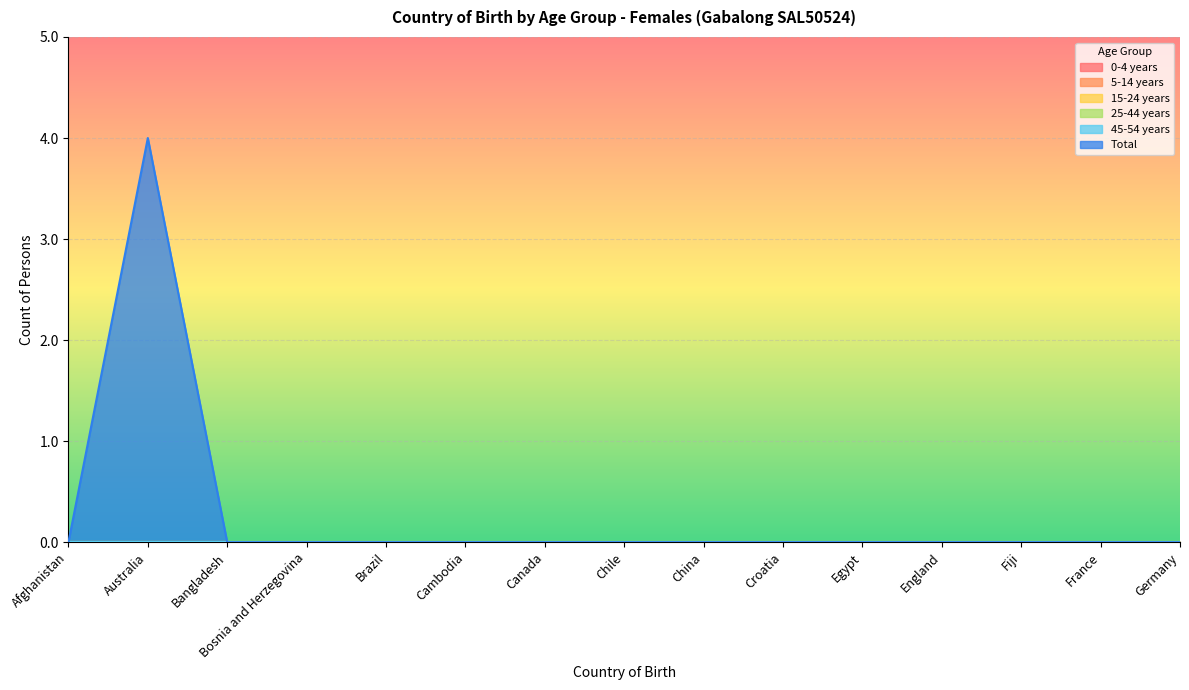

Between Canada and Brazil, which is larger?

Canada